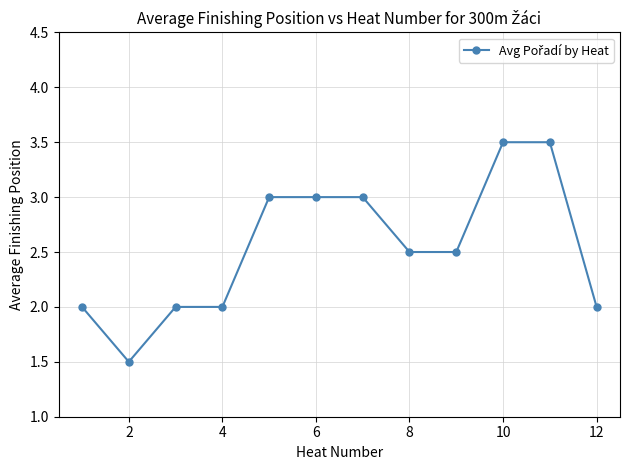

What is the difference between the maximum and minimum values?

2.0